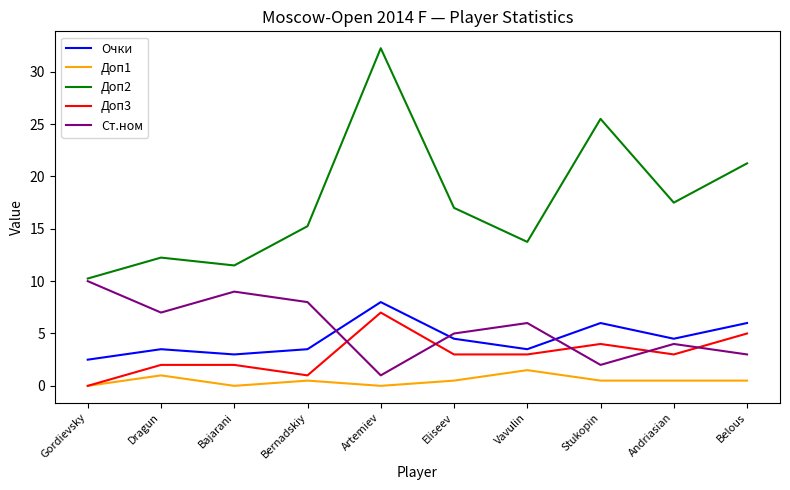

The Доп2 series shows 11.5 at Bajarani. True or false?

True